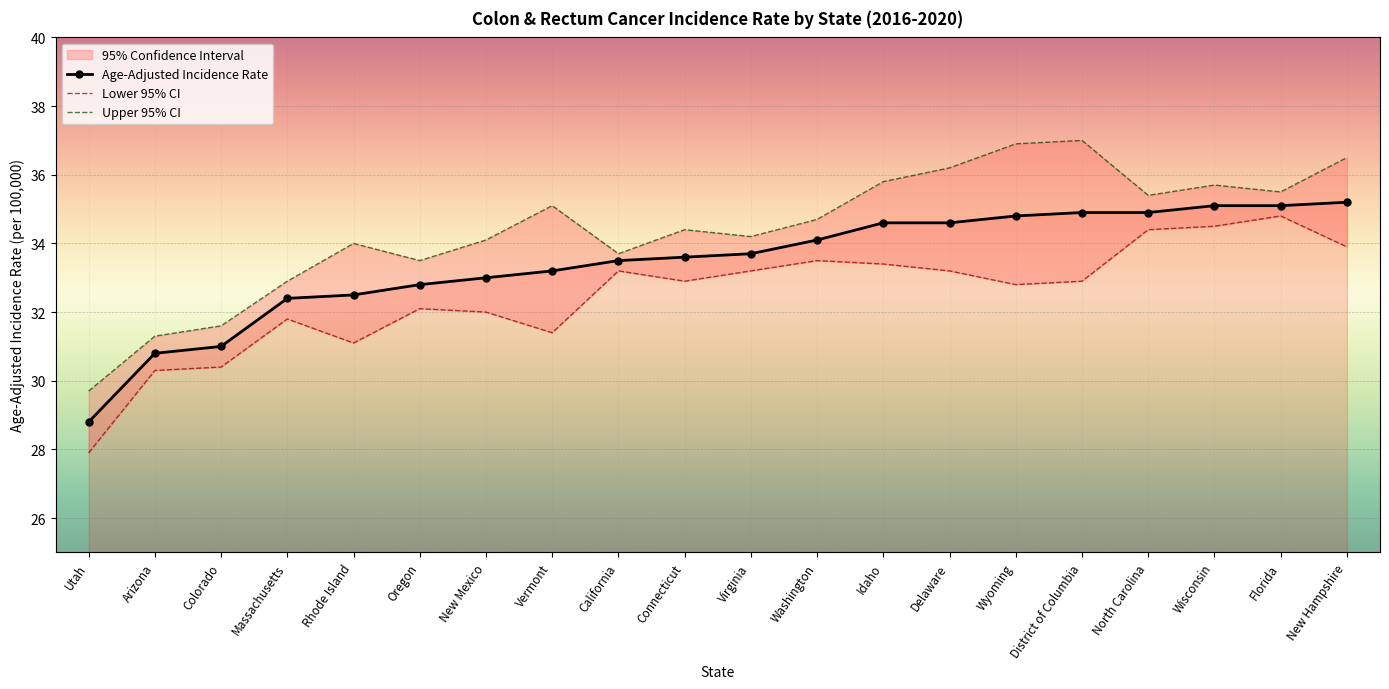

True or false: Lower 95% CI and Age-Adjusted Incidence Rate intersect in this chart.

False